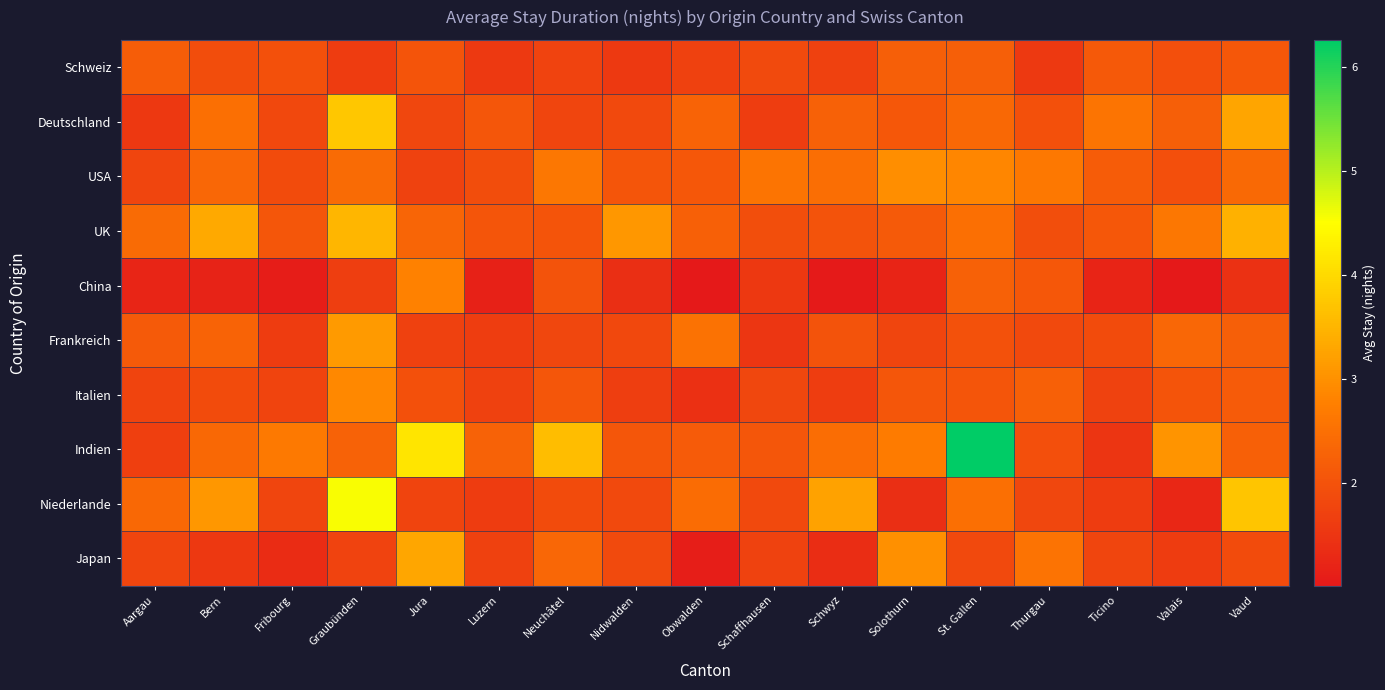

How many data points does each series have?

17